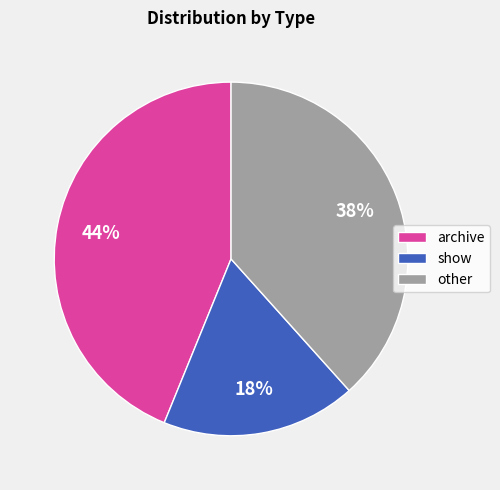

Which slice is the largest?

archive